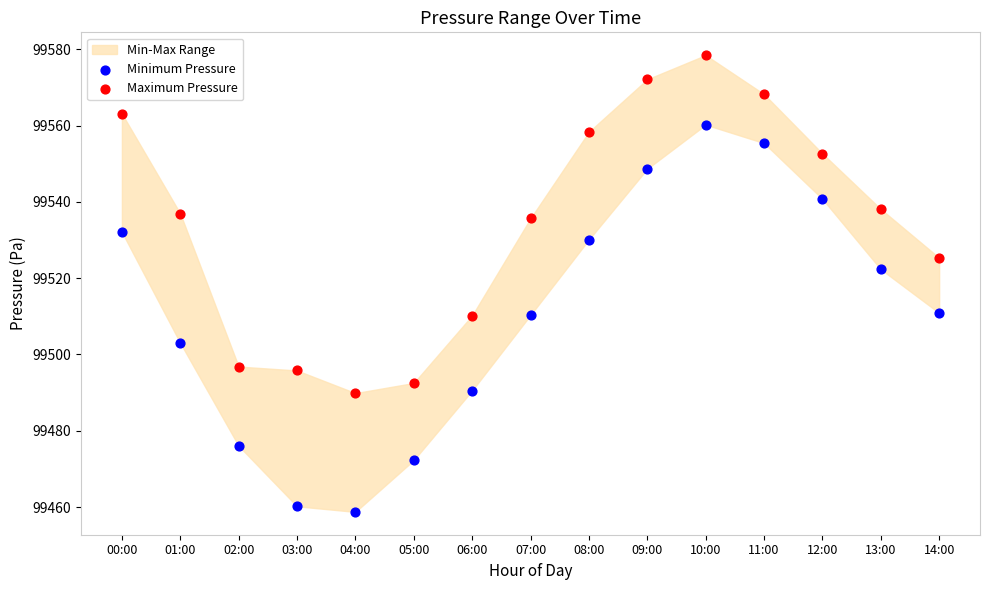

Across all series, what Y value is closest to 99518?

99522.3